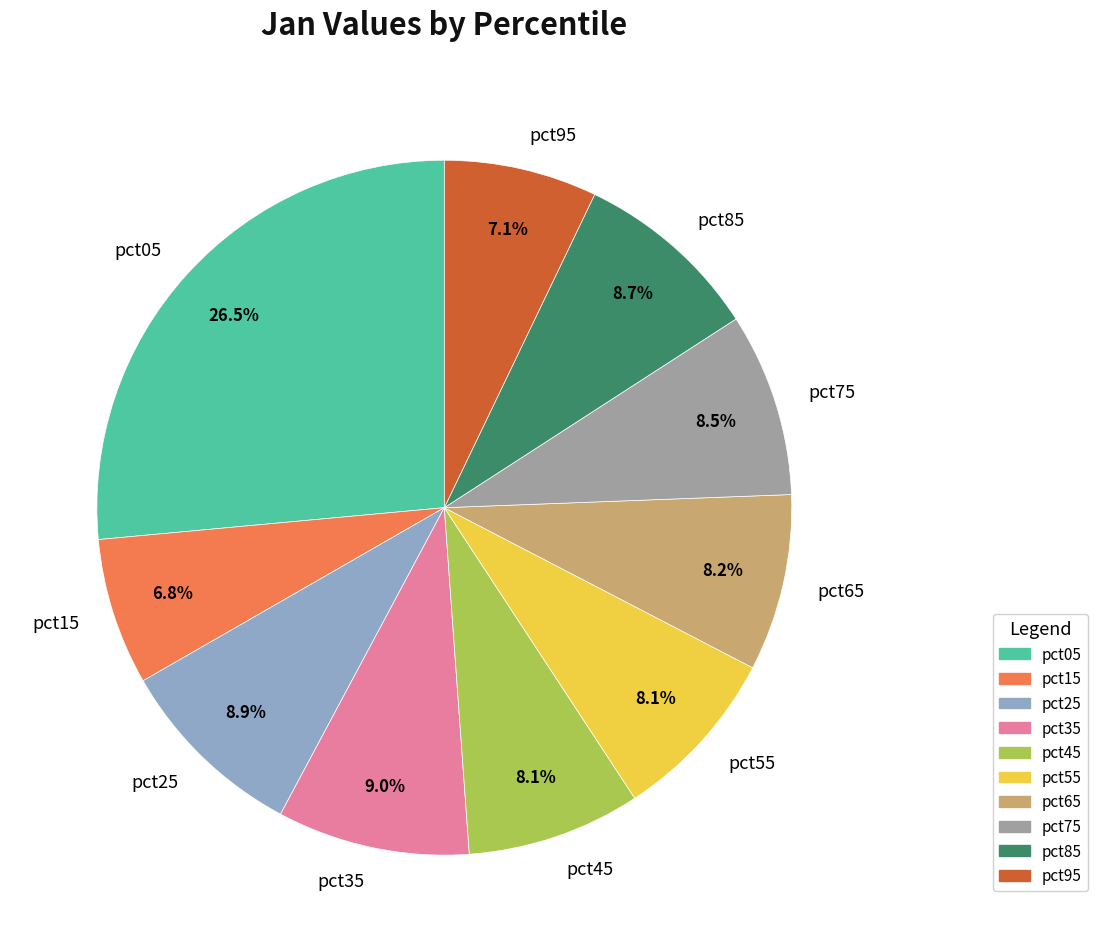

What percentage is the pct55 slice, to the nearest percent?

8%